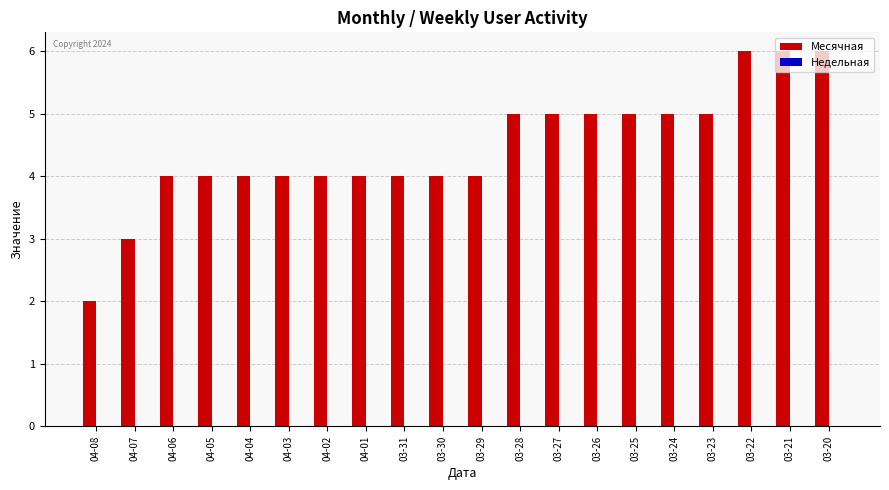

What is the label of the 15th bar from the right?

04-03